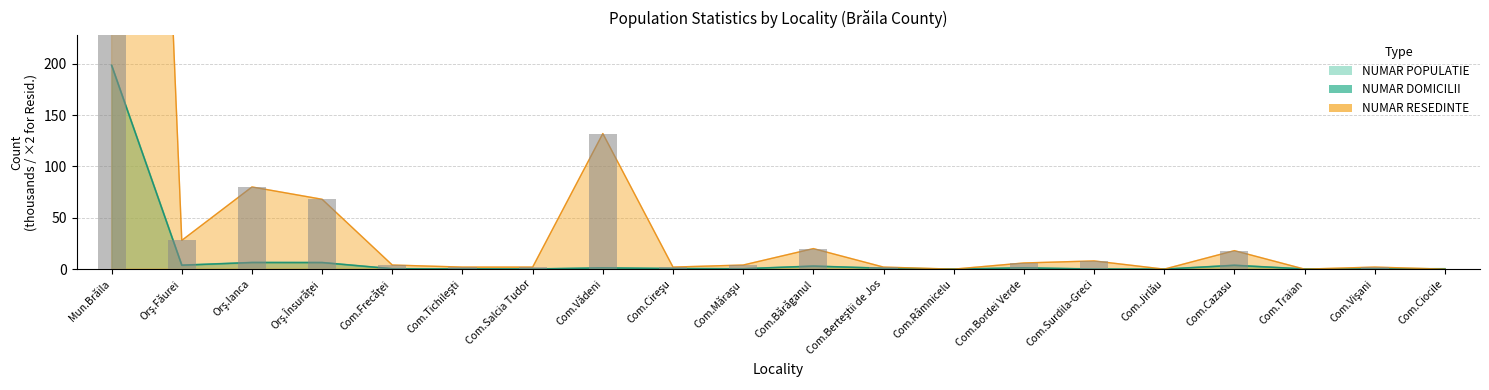

List the series in order of their peak value, highest first.

NUMAR RESEDINTE, NUMAR DOMICILII, NUMAR POPULATIE